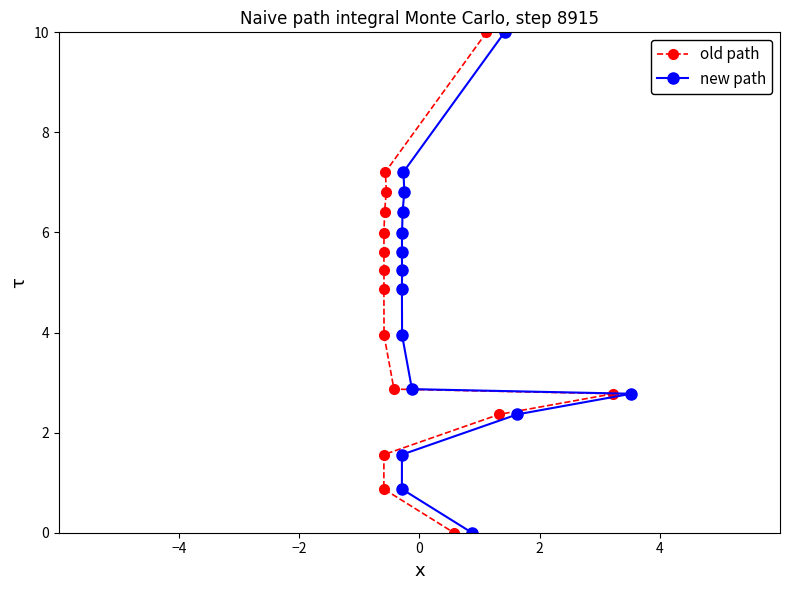

How many values in the new path series exceed 4?

8